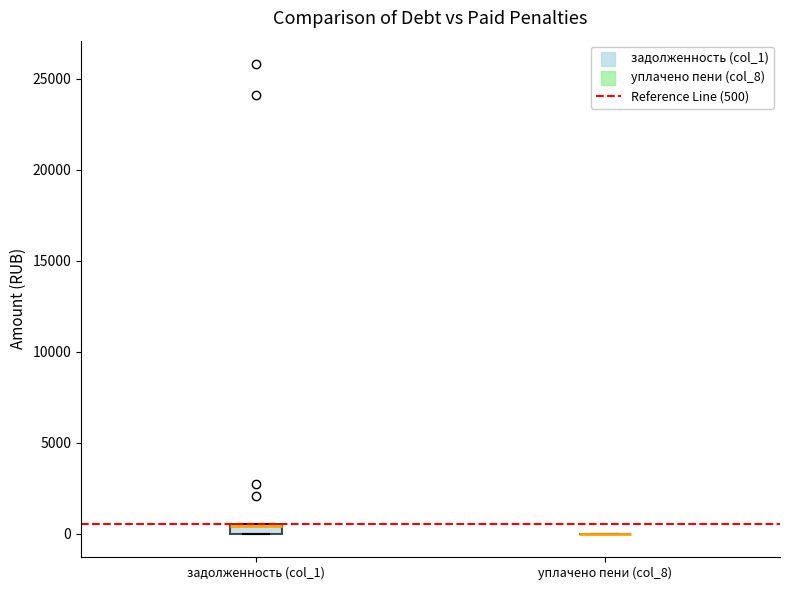

Which box is the tallest, from its lower edge to its upper edge?

задолженность (col_1)